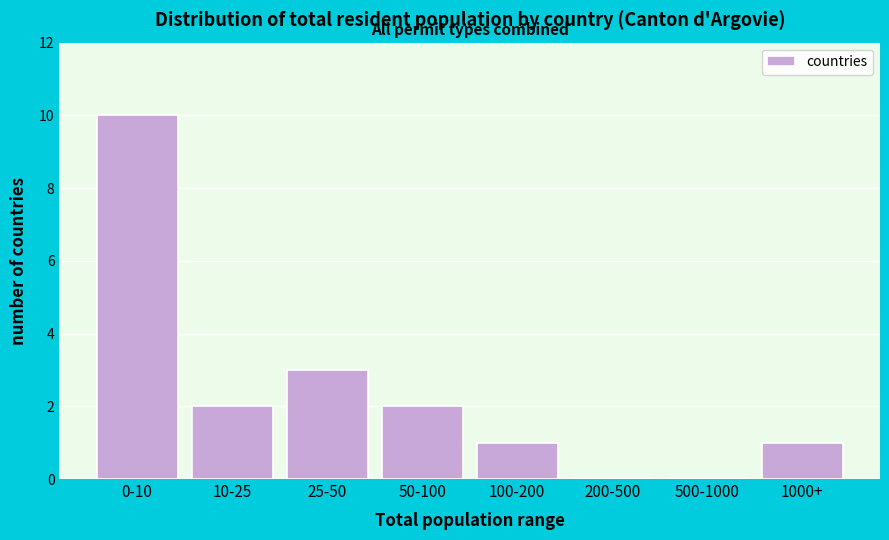

Reading right to left, extract all data points from this chart.

1000+=1	500-1000=0	200-500=0	100-200=1	50-100=2	25-50=3	10-25=2	0-10=10